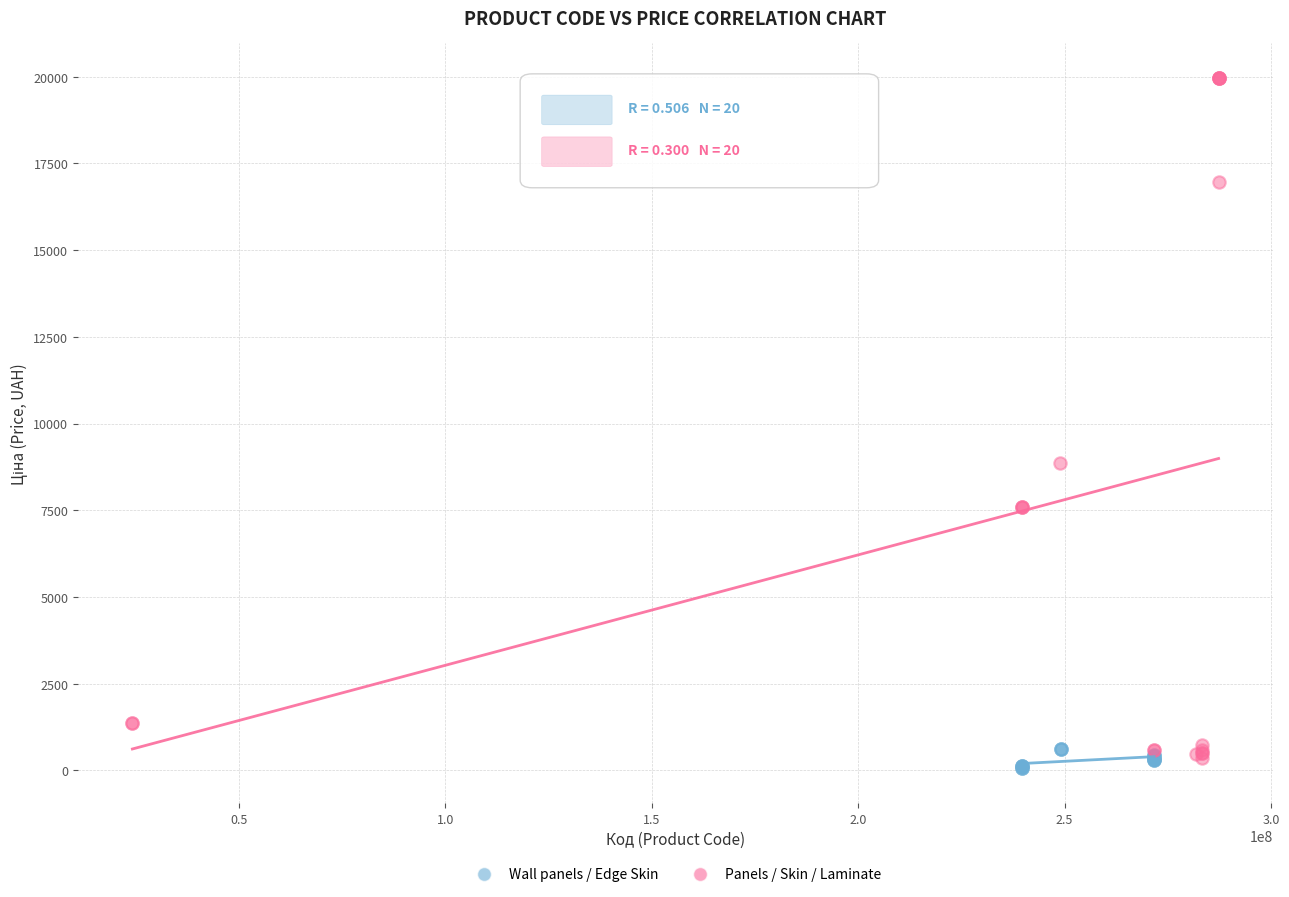

What are all the series names shown in the legend?

Wall panels / Edge Skin, Panels / Skin / Laminate